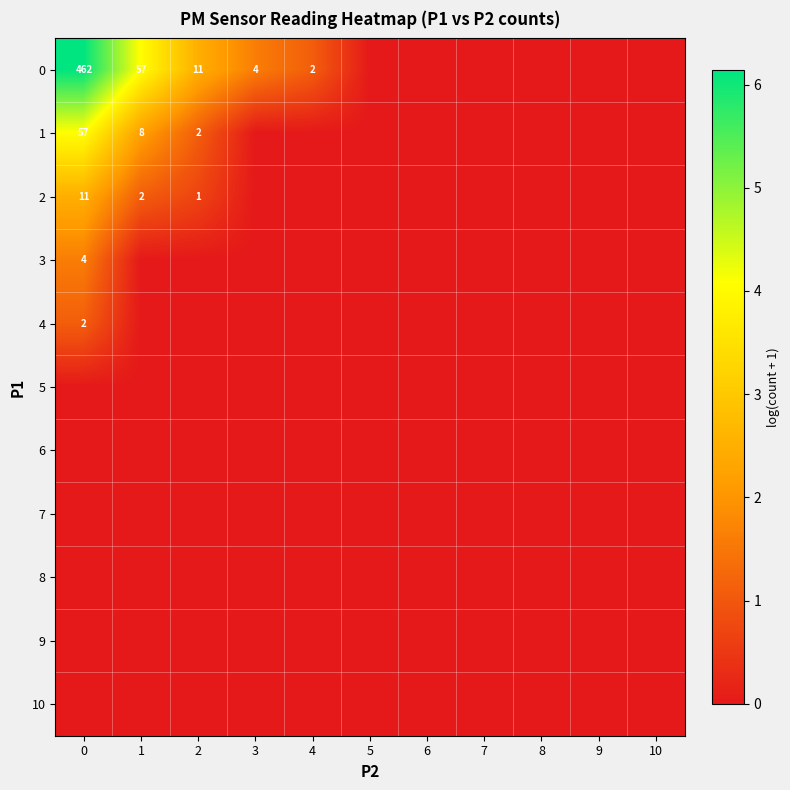

List the series in order of their peak value, lowest first.

row_5, row_6, row_7, row_8, row_9, row_10, row_4, row_3, row_2, row_1, row_0